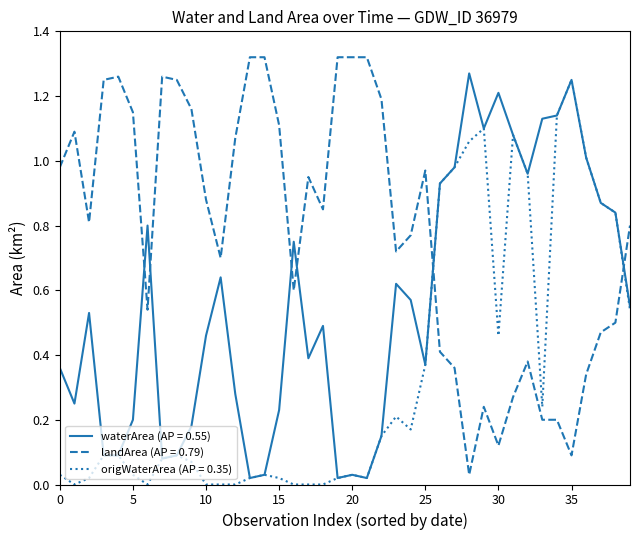

List the series in order of their overall mean, highest first.

landArea (AP = 0.79), waterArea (AP = 0.55), origWaterArea (AP = 0.35)